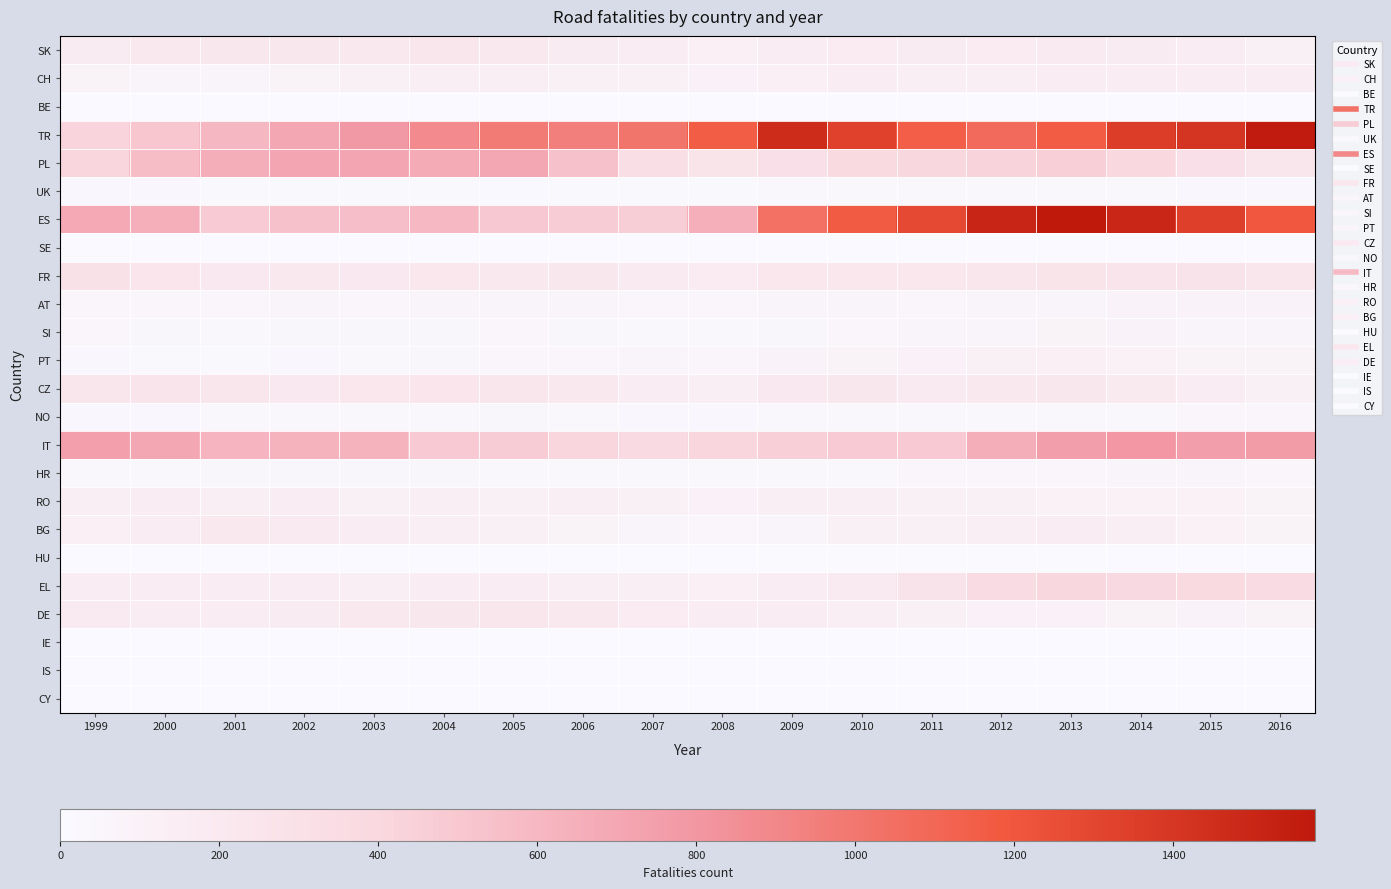

At which category is the sum across all series the highest?

2014